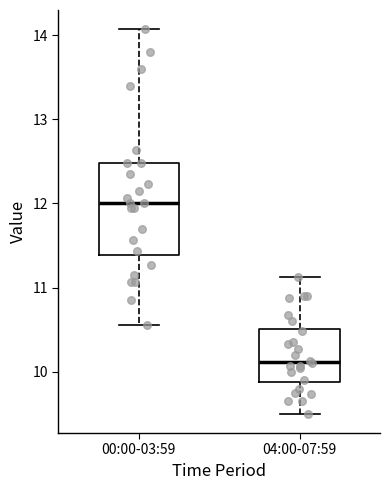

Which box's median line is the lowest?

04:00-07:59